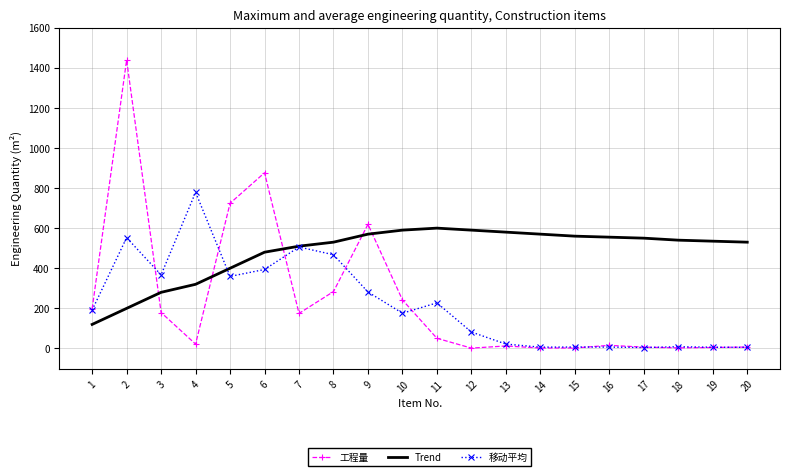

The value of 移动平均 at 5 is 359.3. True or false?

True